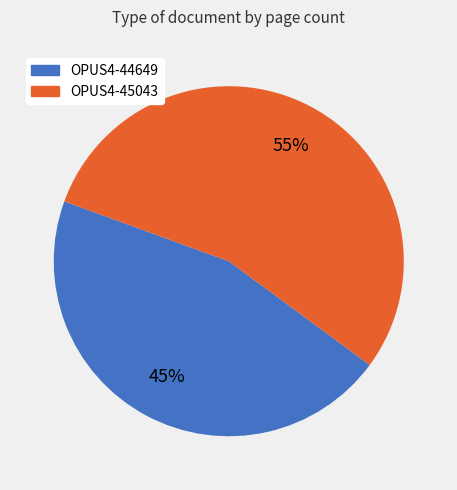

Is the sum of OPUS4-44649 and OPUS4-45043 greater than half?

Yes